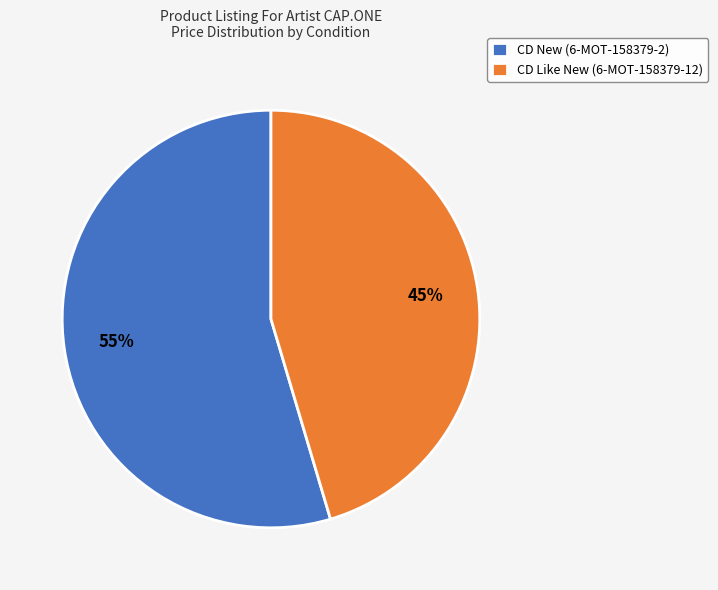

How many segments does this pie chart have?

2